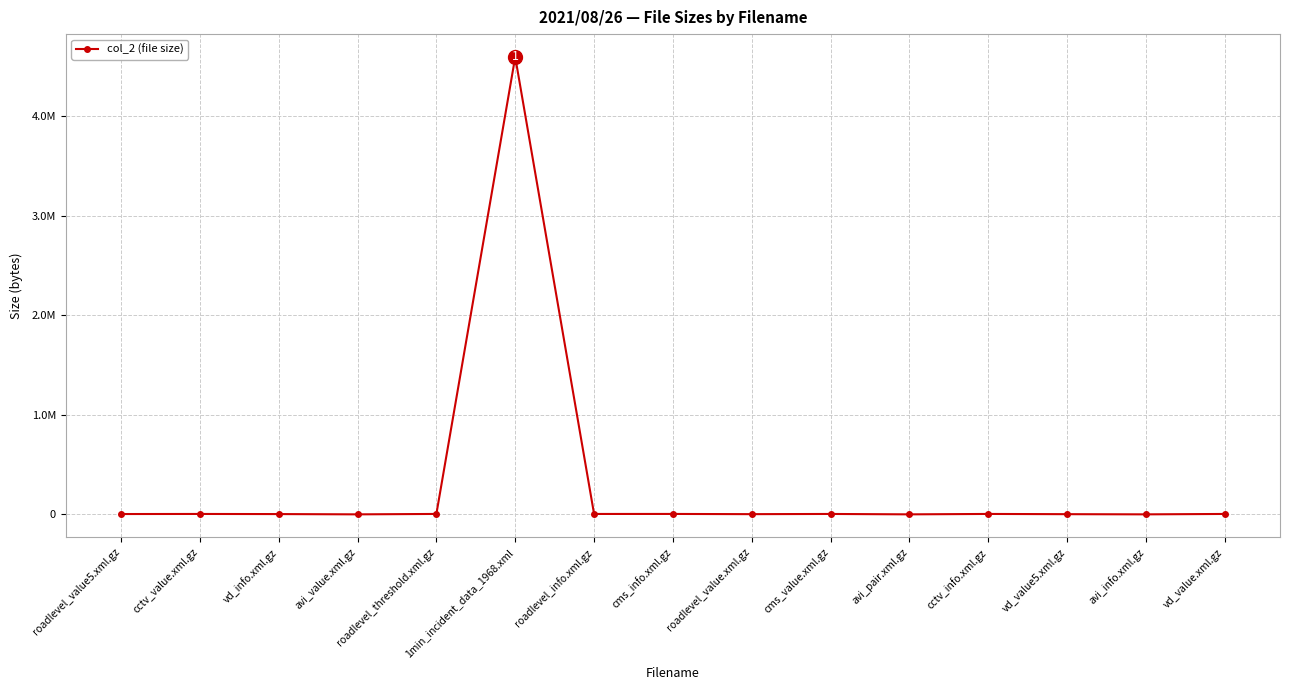

List the labels in order of value, largest first.

1min_incident_data_1968.xml, cms_info.xml.gz, roadlevel_threshold.xml.gz, cctv_info.xml.gz, vd_value.xml.gz, cctv_value.xml.gz, cms_value.xml.gz, roadlevel_info.xml.gz, roadlevel_value5.xml.gz, vd_info.xml.gz, roadlevel_value.xml.gz, vd_value5.xml.gz, avi_value.xml.gz, avi_pair.xml.gz, avi_info.xml.gz